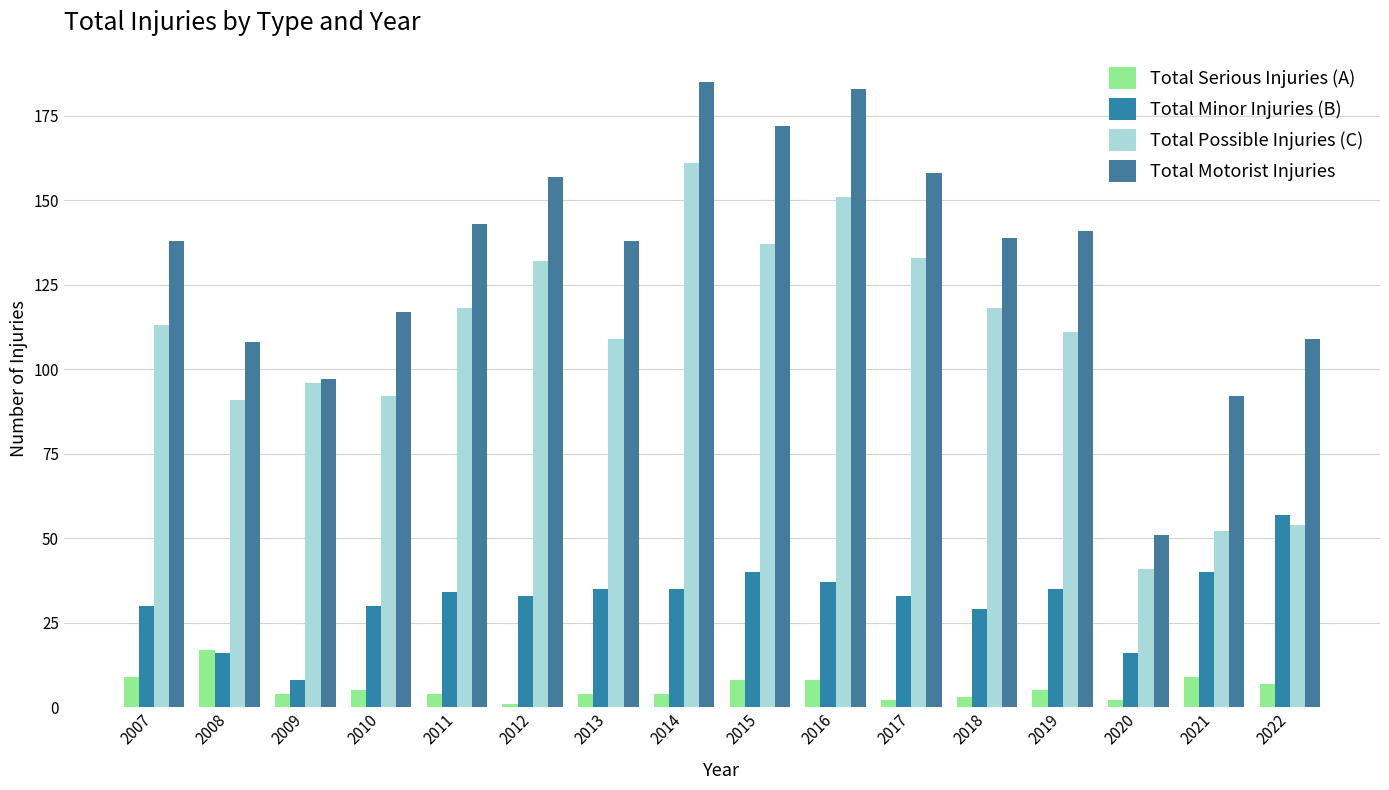

How many values in the Total Minor Injuries (B) series are below 34?

8